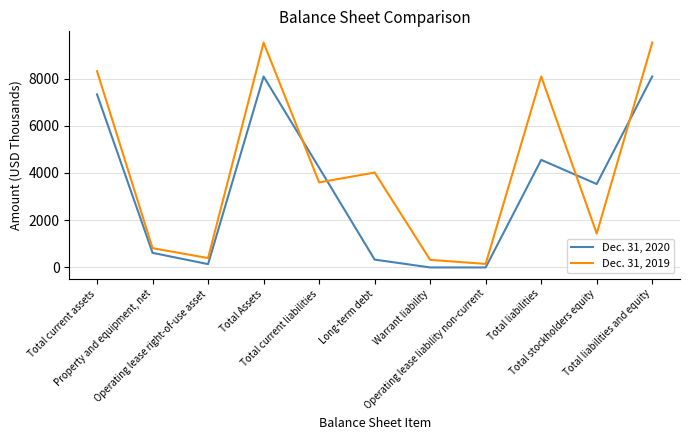

Reading left to right, what are all the values shown in this chart?

Dec. 31, 2020: Total current assets=7328	Property and equipment, net=618	Operating lease right-of-use asset=141	Total Assets=8087	Total current liabilities=4223	Long-term debt=332	Warrant liability=0	Operating lease liability non-current=0	Total liabilities=4555	Total stockholders equity=3532	Total liabilities and equity=8087
Dec. 31, 2019: Total current assets=8308	Property and equipment, net=817	Operating lease right-of-use asset=397	Total Assets=9522	Total current liabilities=3600	Long-term debt=4019	Warrant liability=320	Operating lease liability non-current=150	Total liabilities=8089	Total stockholders equity=1433	Total liabilities and equity=9522